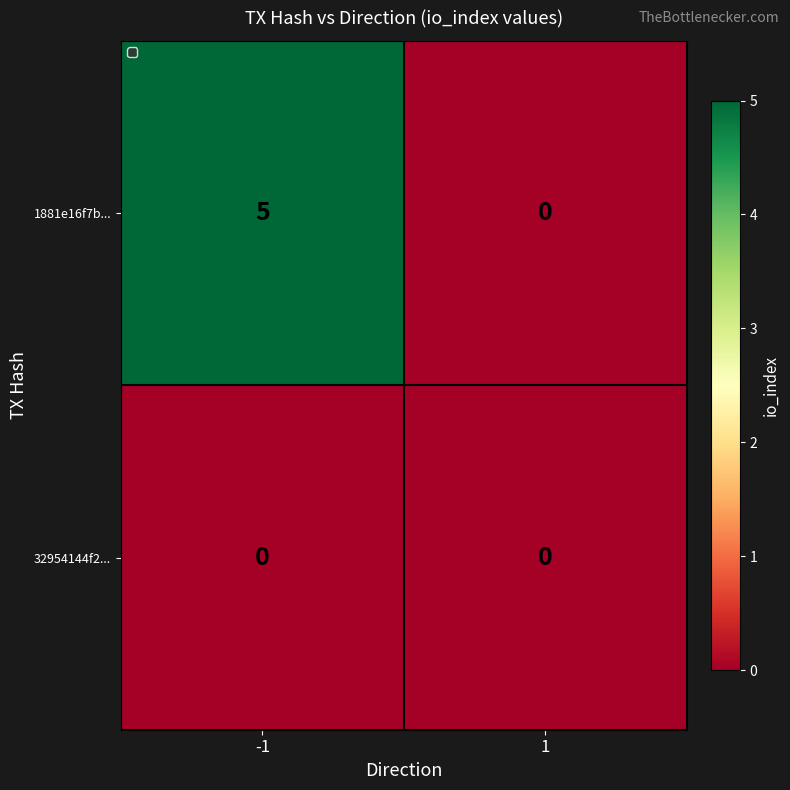

At which category is the sum across all series the highest?

-1